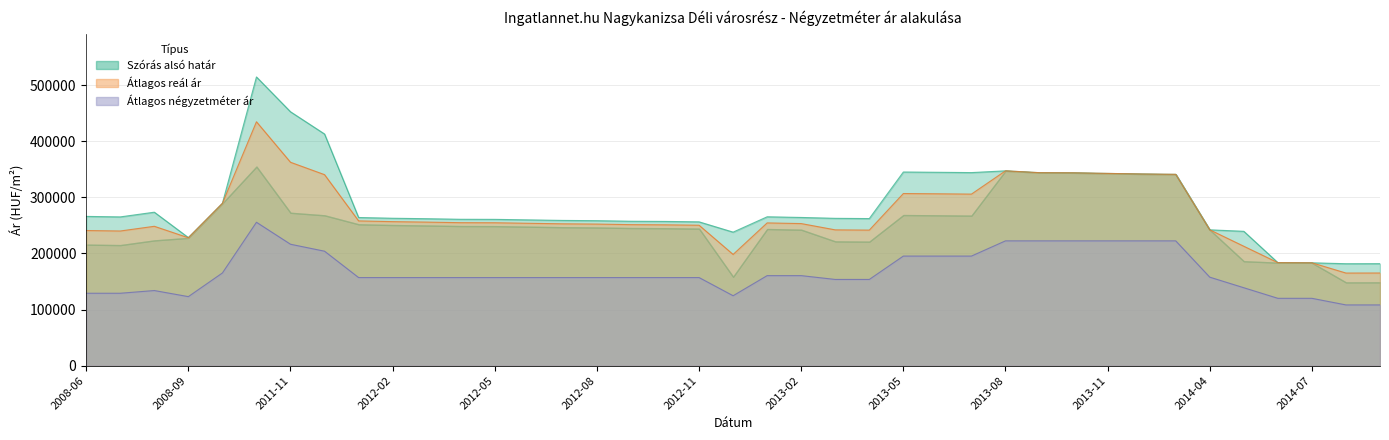

What is the difference between the highest and lowest values at 2014-07?

63274